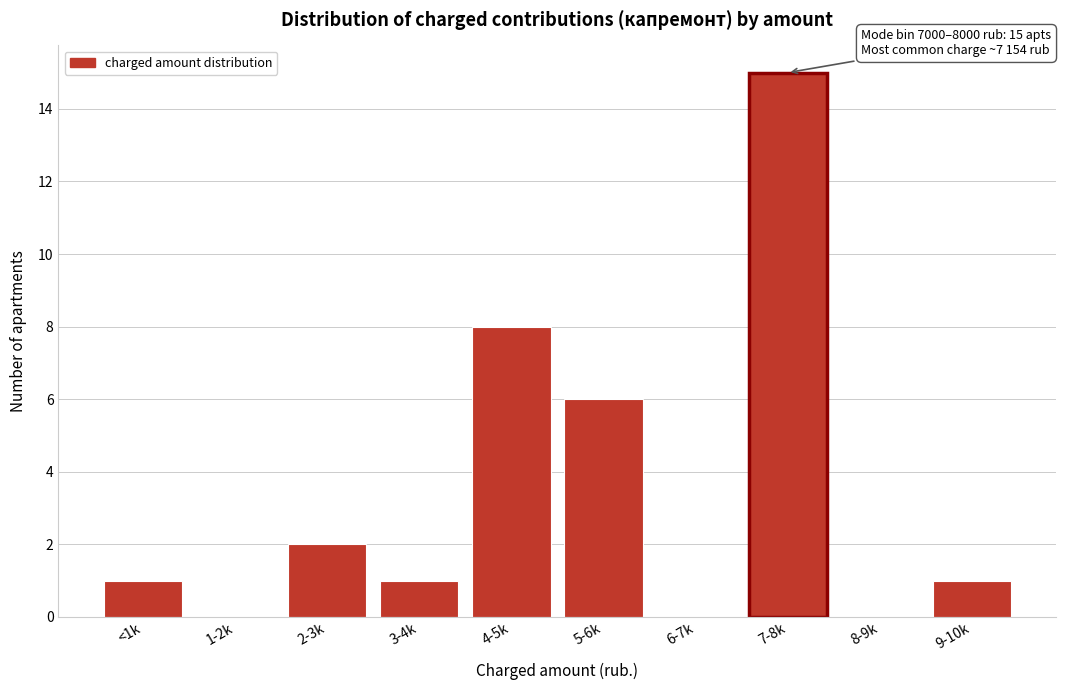

Reading left to right, what are all the values shown in this chart?

<1k=1	1-2k=0	2-3k=2	3-4k=1	4-5k=8	5-6k=6	6-7k=0	7-8k=15	8-9k=0	9-10k=1